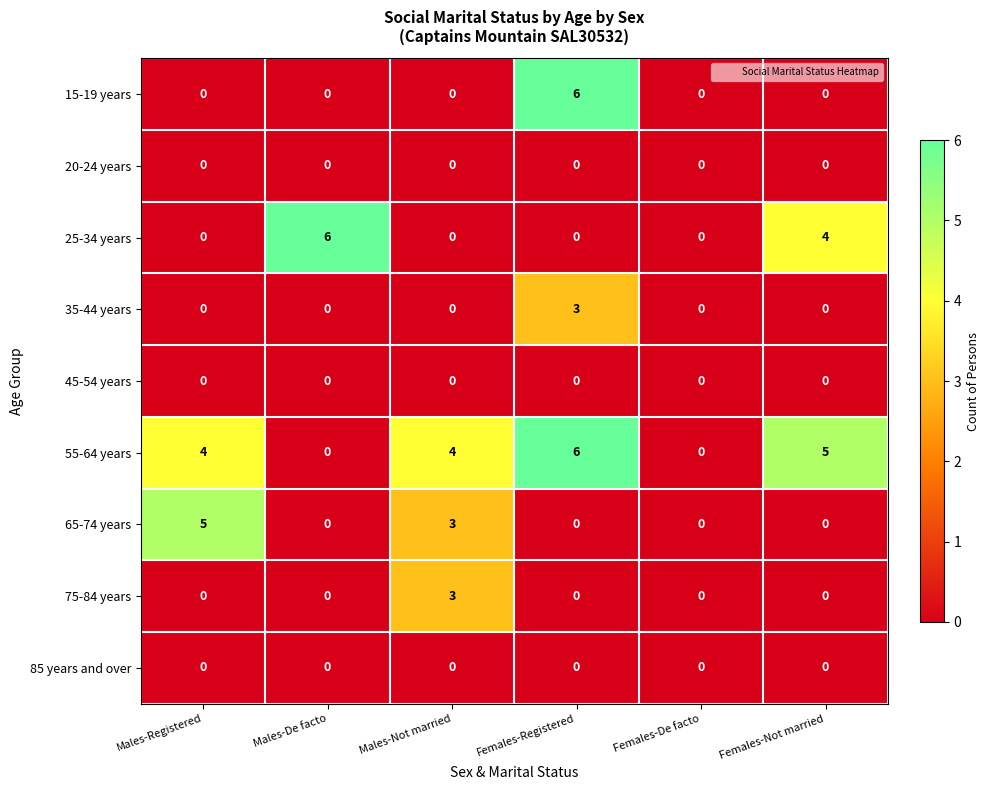

What is the spread (max minus min) of values at Males-De facto?

6